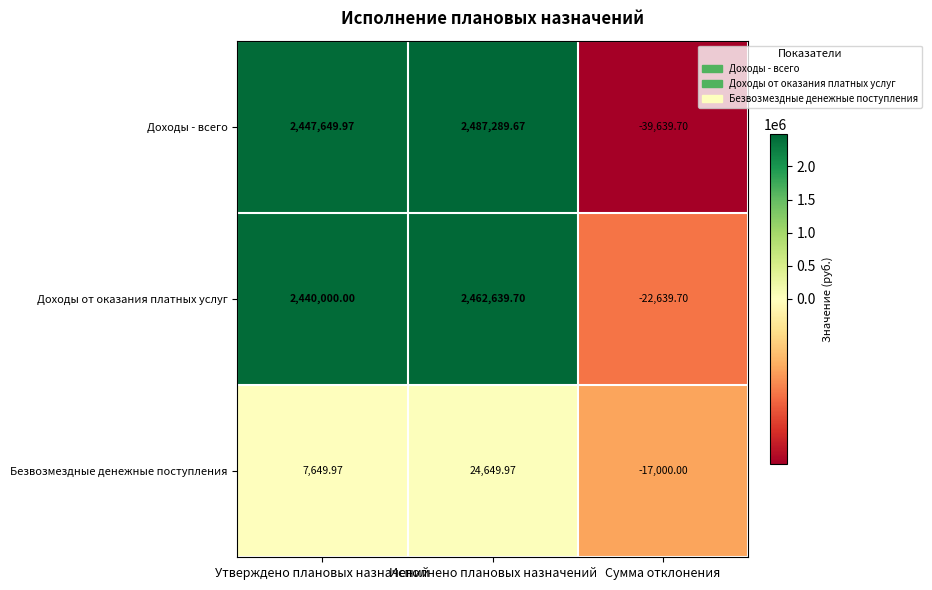

At which label does Доходы от оказания платных услуг reach its peak?

Исполнено плановых назначений